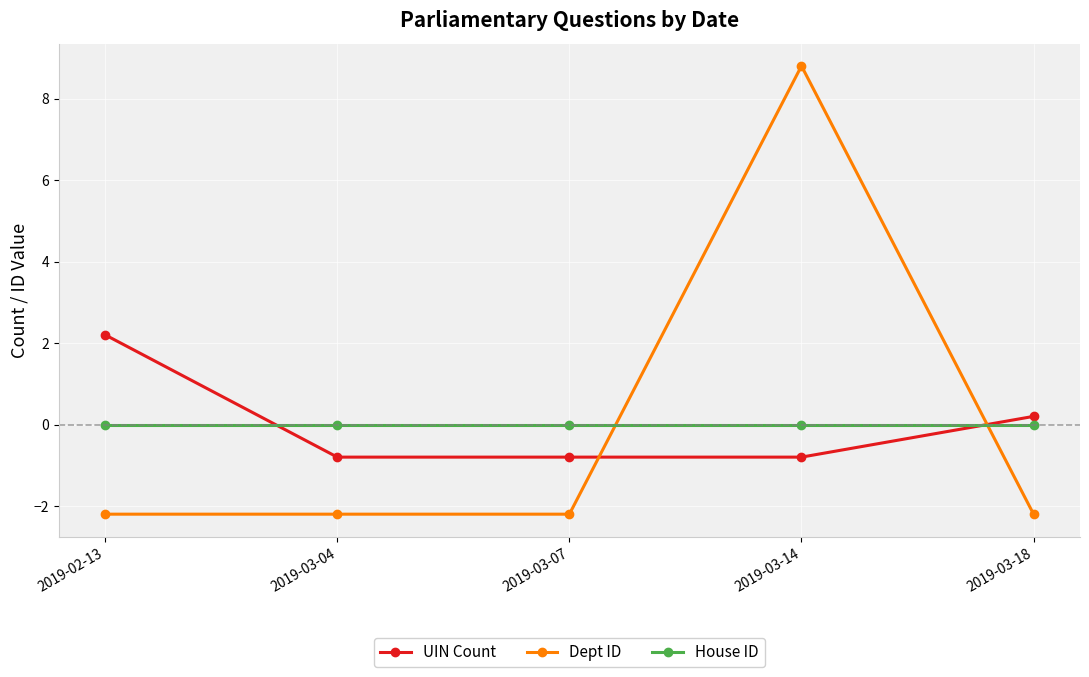

What are all the series names shown in the legend?

UIN Count, Dept ID, House ID